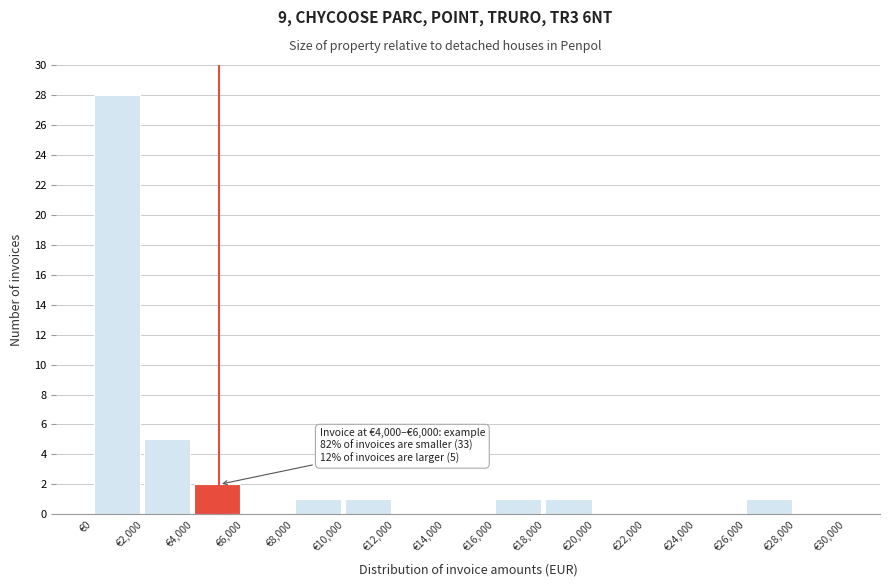

Which range on the x-axis has the tallest bar?

0 to 2000